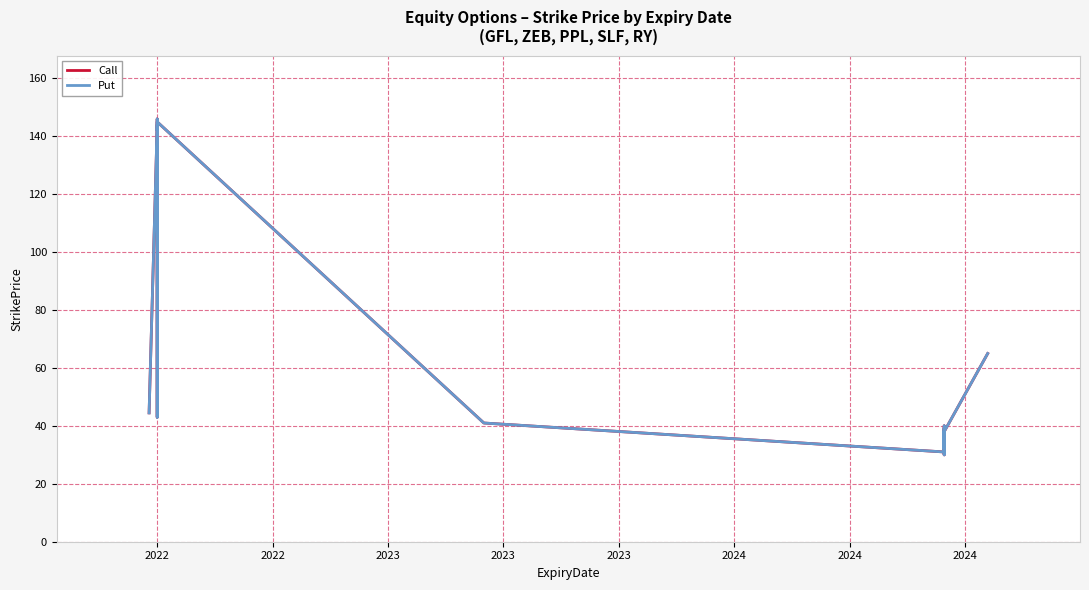

Reading right to left, transcribe all the data shown in this chart.

Call: 65.0	38.0	32.0	35.0	39.0	36.0	33.0	30.0	40.0	34.0	37.0	31.0	41.0	145.0	142.0	146.0	140.0	43.0	144.0	44.5
Put: 65.0	38.0	32.0	35.0	39.0	36.0	33.0	30.0	40.0	34.0	37.0	31.0	41.0	145.0	142.0	146.0	140.0	43.0	144.0	44.5